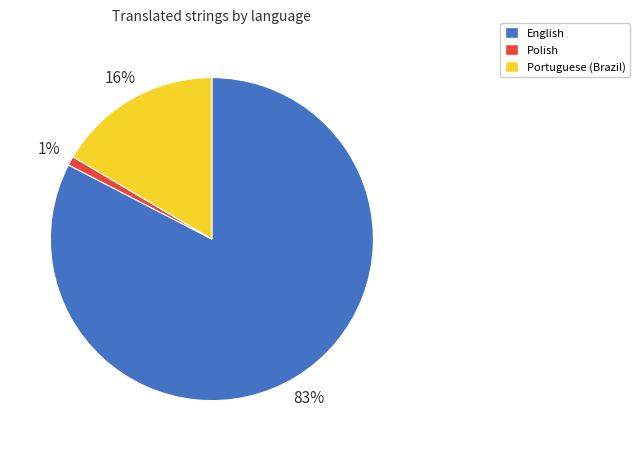

To the nearest percent, what portion does Portuguese (Brazil) represent?

16%